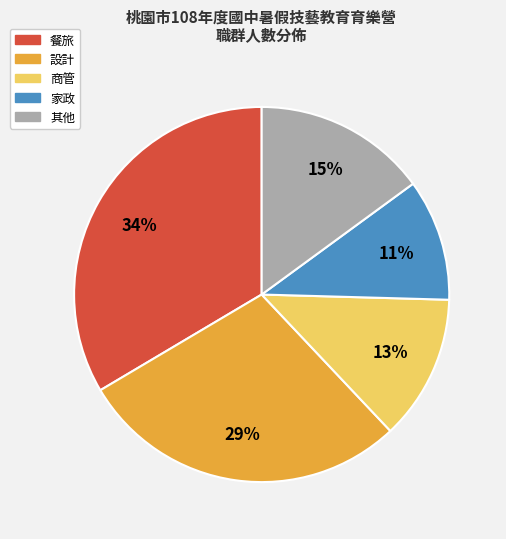

To the nearest percent, what is the difference between the largest and smallest slice percentages?

23%